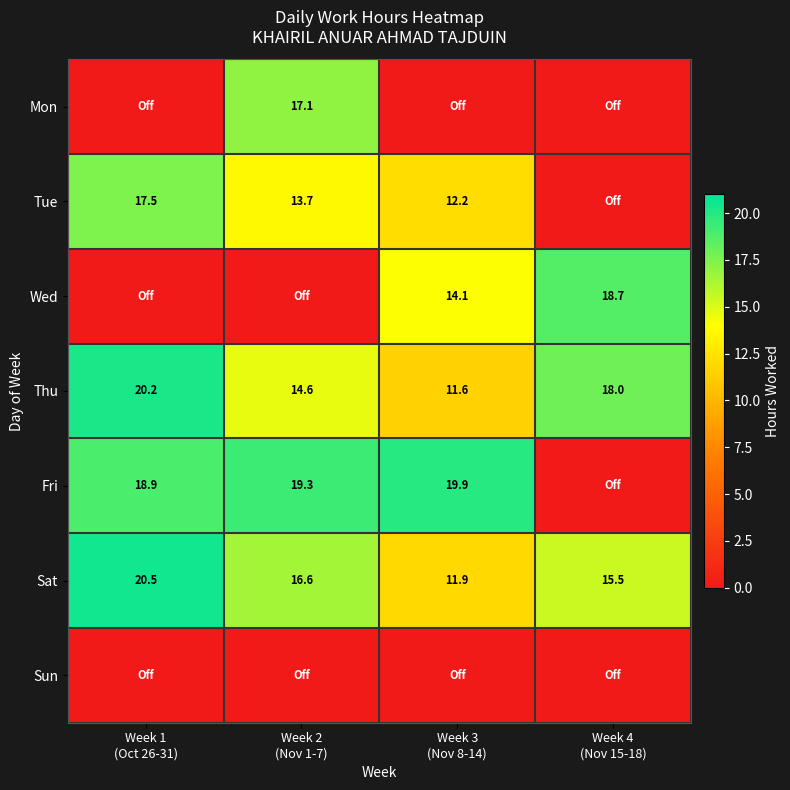

What is the average value of the Thu series?

16.1